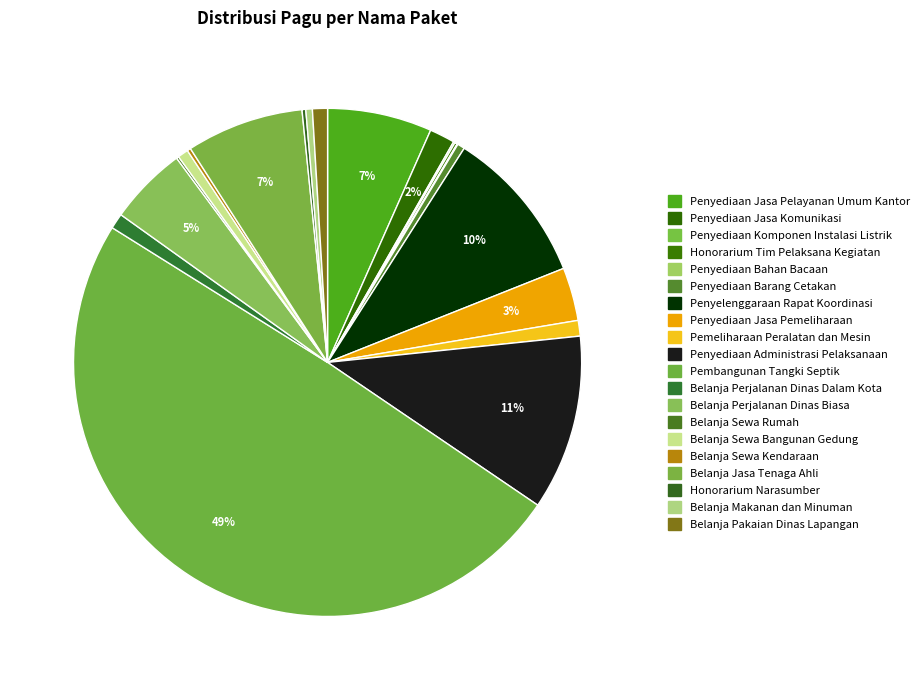

Is the sum of Belanja Perjalanan Dinas Dalam Kota and Belanja Jasa Tenaga Ahli greater than half?

No